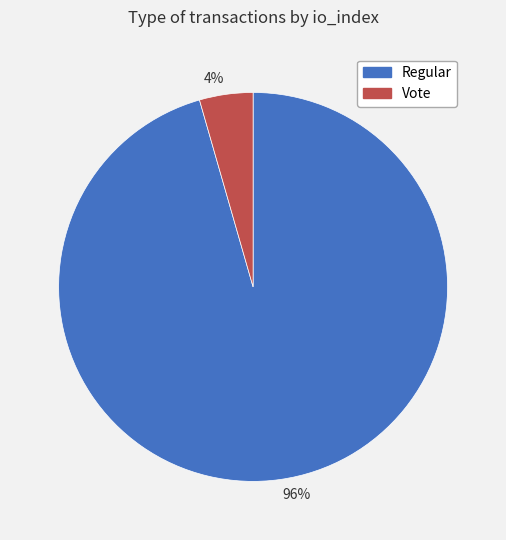

Rank the categories by value from lowest to highest.

4%, 96%